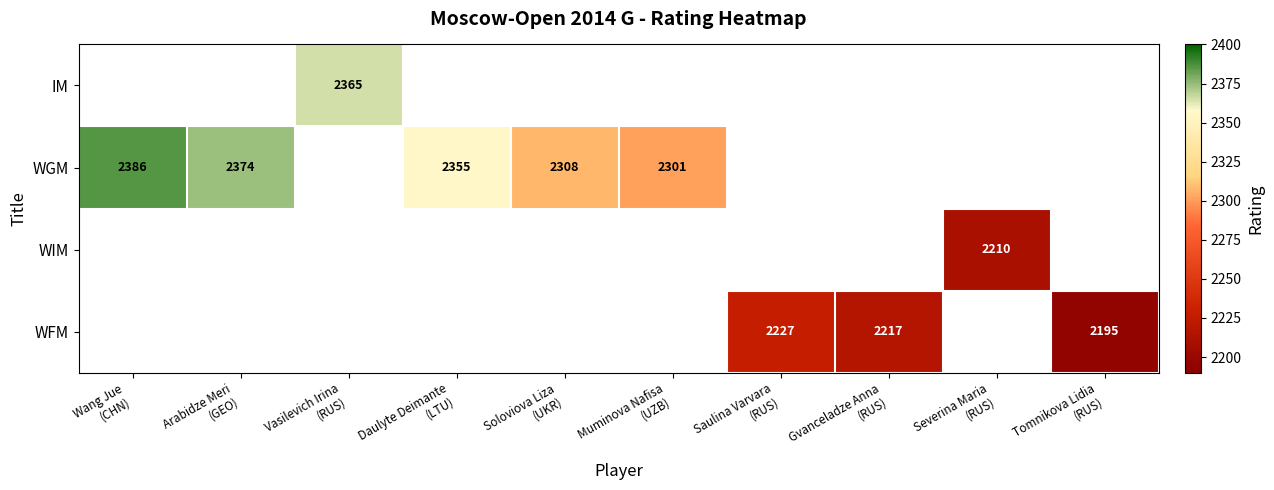

Is the value of WIM at Muminova Nafisa (UZB) greater than the value of WGM at Soloviova Liza (UKR)?

No